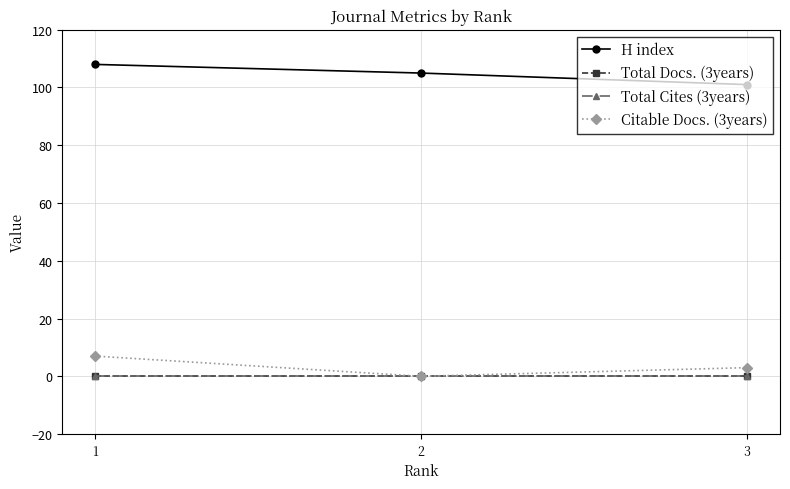

What are all the series names shown in the legend?

H index, Total Docs. (3years), Total Cites (3years), Citable Docs. (3years)